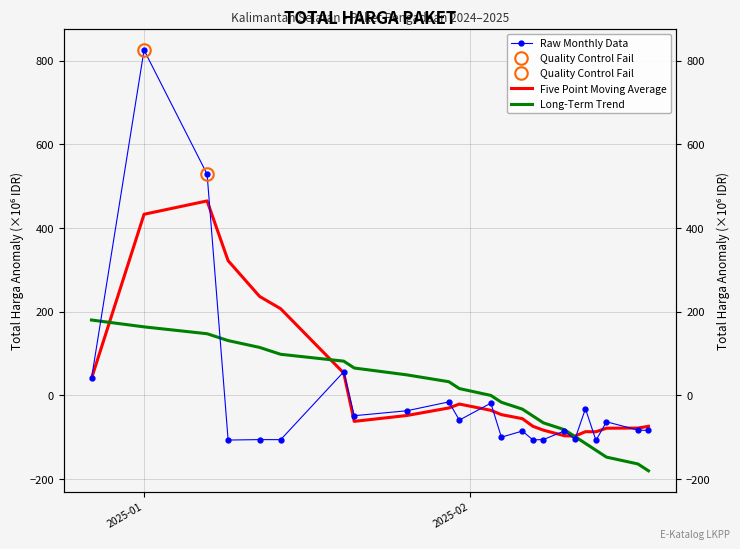

Reading right to left, transcribe all the data shown in this chart.

Raw Monthly Data: -83.6	-82.9	-63.0	-107.5	-31.8	-104.8	-84.9	-105.5	-106.5	-85.1	-99.8	-18.5	-59.0	-15.5	-36.7	-48.5	56.5	-105.8	-105.6	-106.7	529.0	825.7	40.6
Five Point Moving Average: -73.8	-78.0	-78.4	-86.9	-86.7	-97.4	-96.4	-83.1	-73.8	-55.6	-45.9	-35.6	-20.6	-30.0	-48.0	-62.0	53.5	207.3	236.6	322.1	465.1	433.1	40.6
Long-Term Trend: -180.3	-163.9	-147.5	-131.1	-114.7	-98.3	-82.0	-65.6	-49.2	-32.8	-16.4	-0.0	16.4	32.8	49.2	65.6	82.0	98.3	114.7	131.1	147.5	163.9	180.3